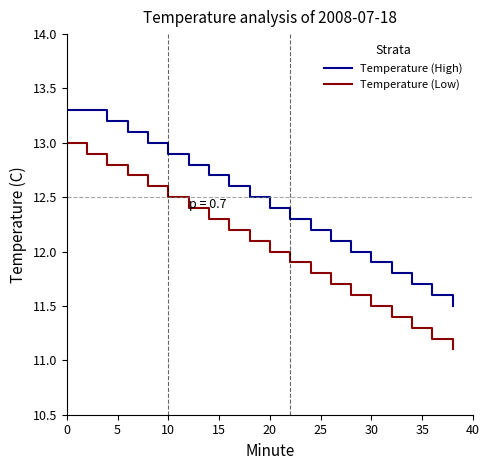

What is the greatest value displayed?

13.3